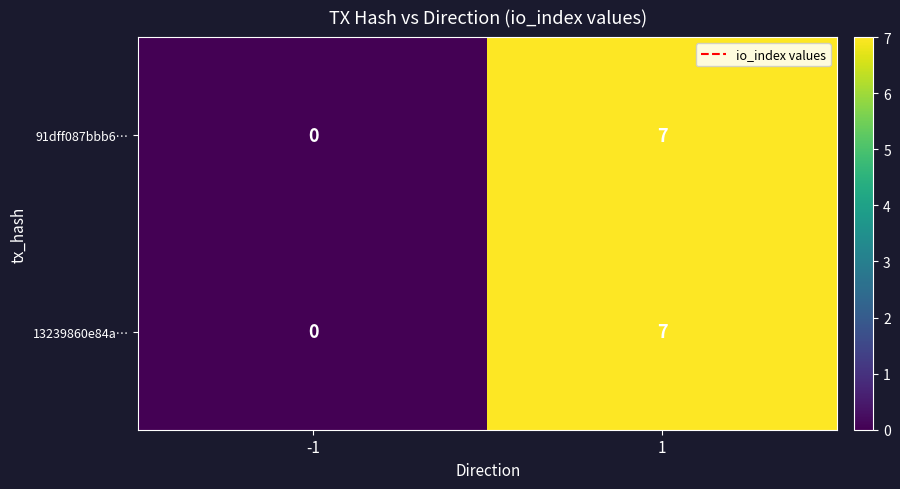

Reading left to right, list all the values displayed in this chart.

91dff087bbb6…: 0	7
13239860e84a…: 0	7